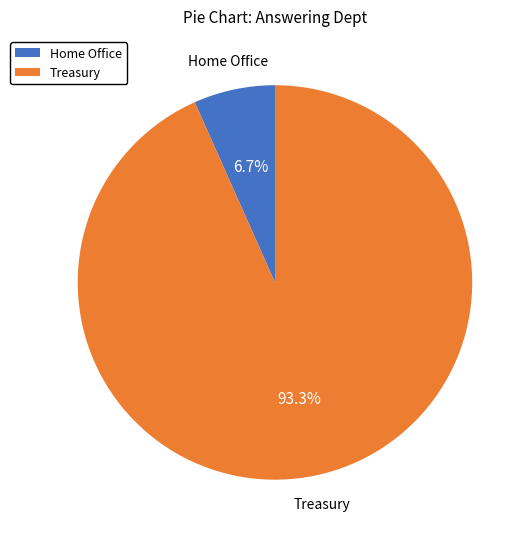

Count the number of slices in the pie.

2